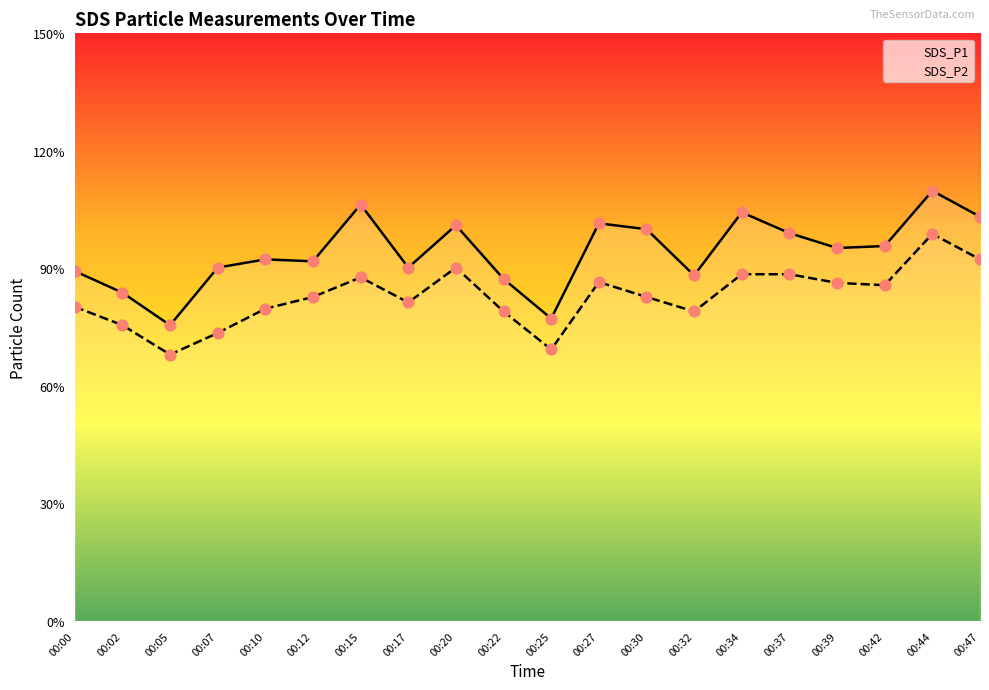

At how many categories does at least one series exceed 10?

6